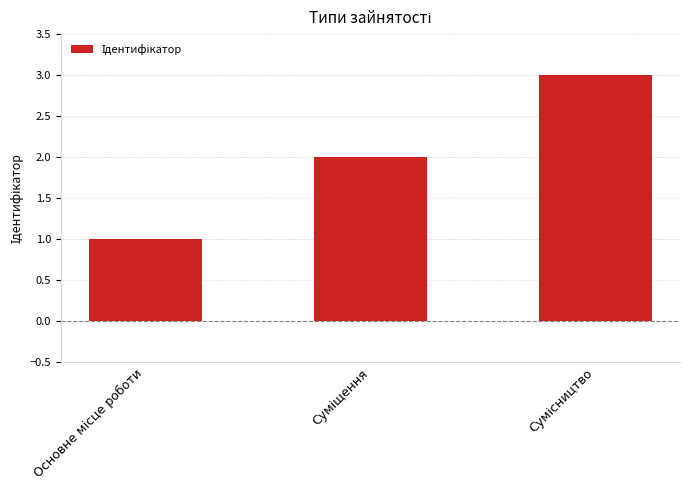

What is the maximum value shown in the chart?

3